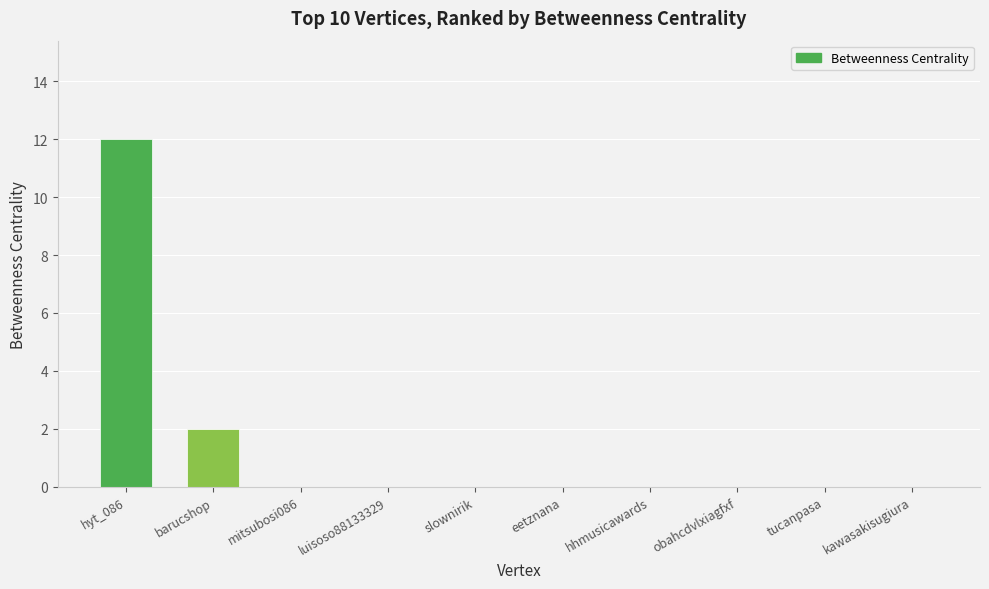

Where is the data nearest to the value 6?

barucshop